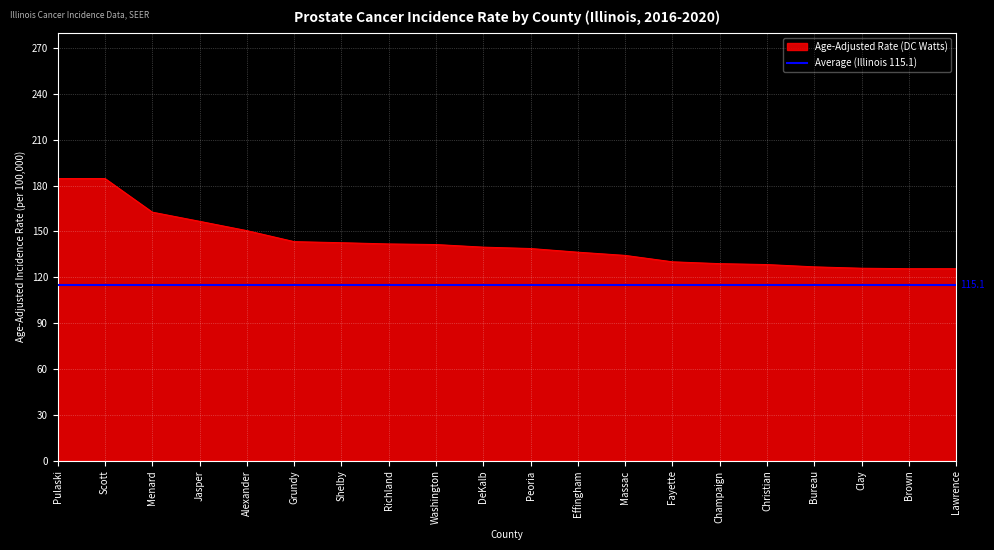

What is the label of the 2nd point from the right?

Brown